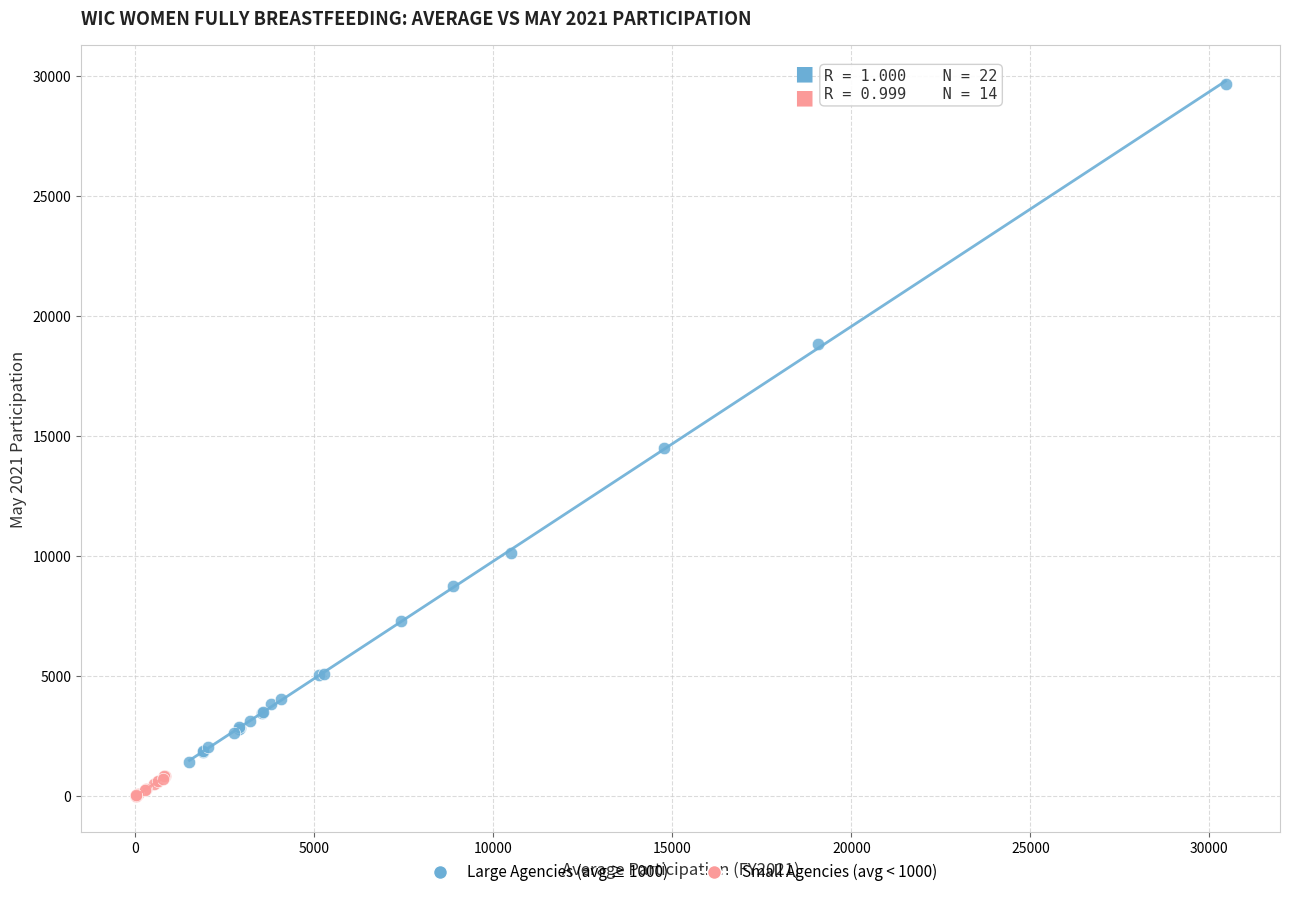

Which series has the largest Y range (max minus min)?

Large Agencies (avg ≥ 1000)